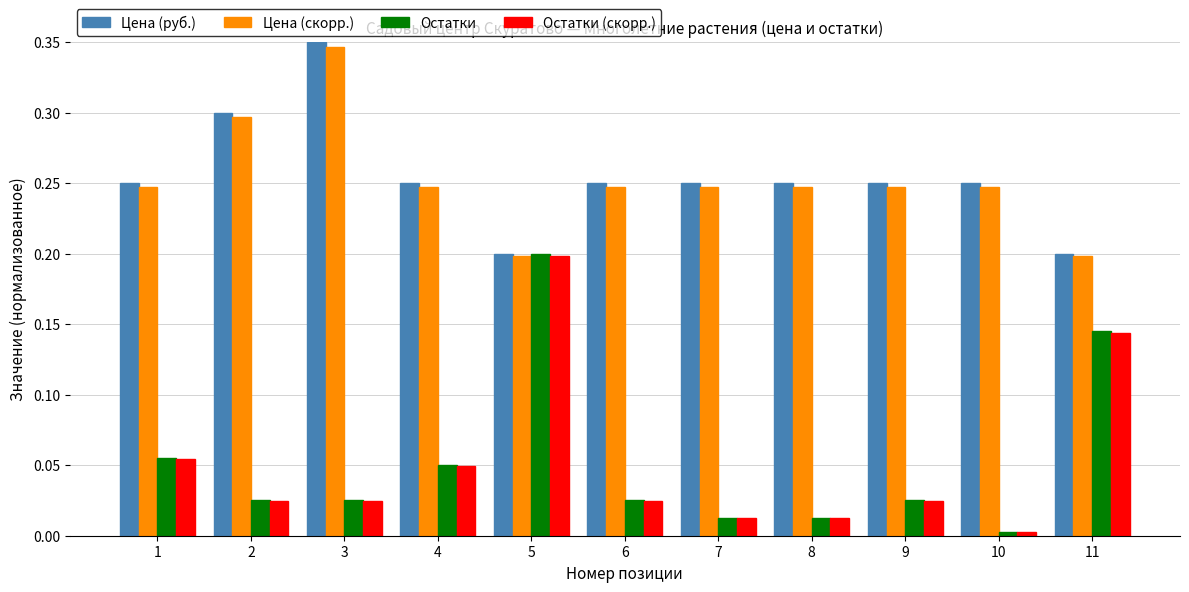

The value of Остатки at 11 is 0.2. True or false?

False